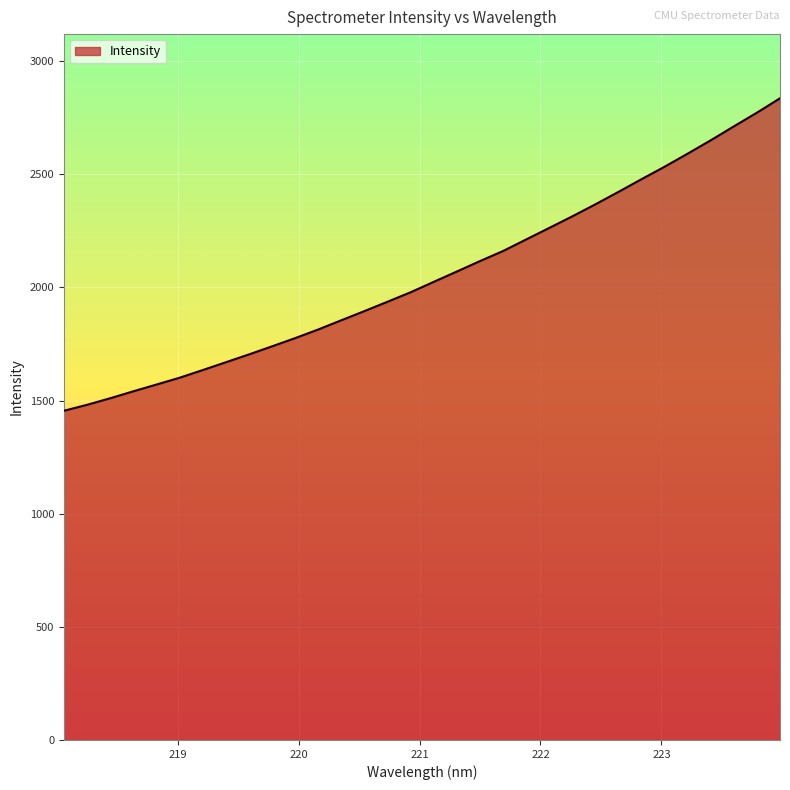

What is the smallest value displayed?

1455.1